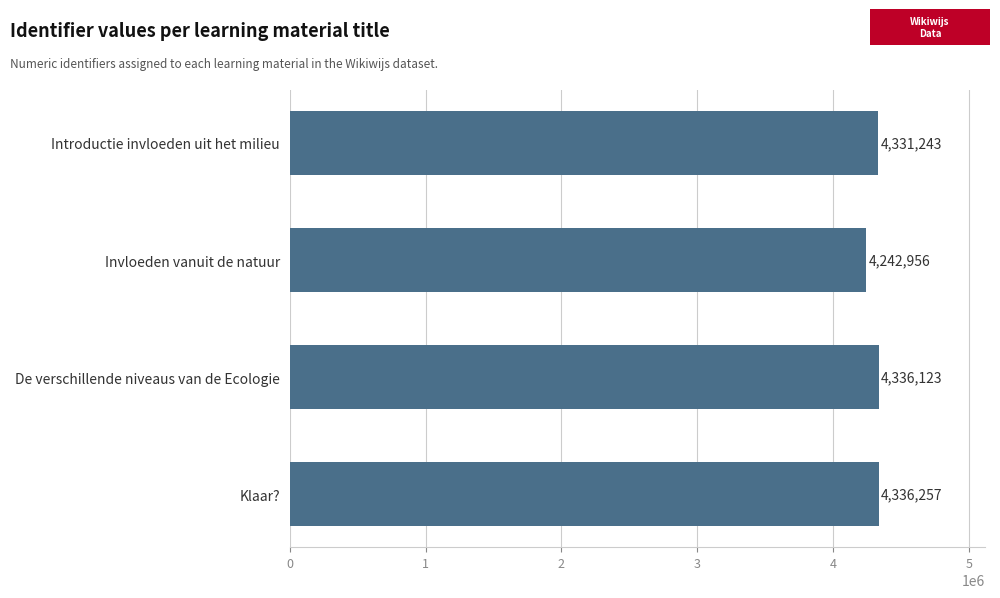

Approximately how many times larger is the value at De verschillende niveaus van de Ecologie compared to Klaar??

1.0